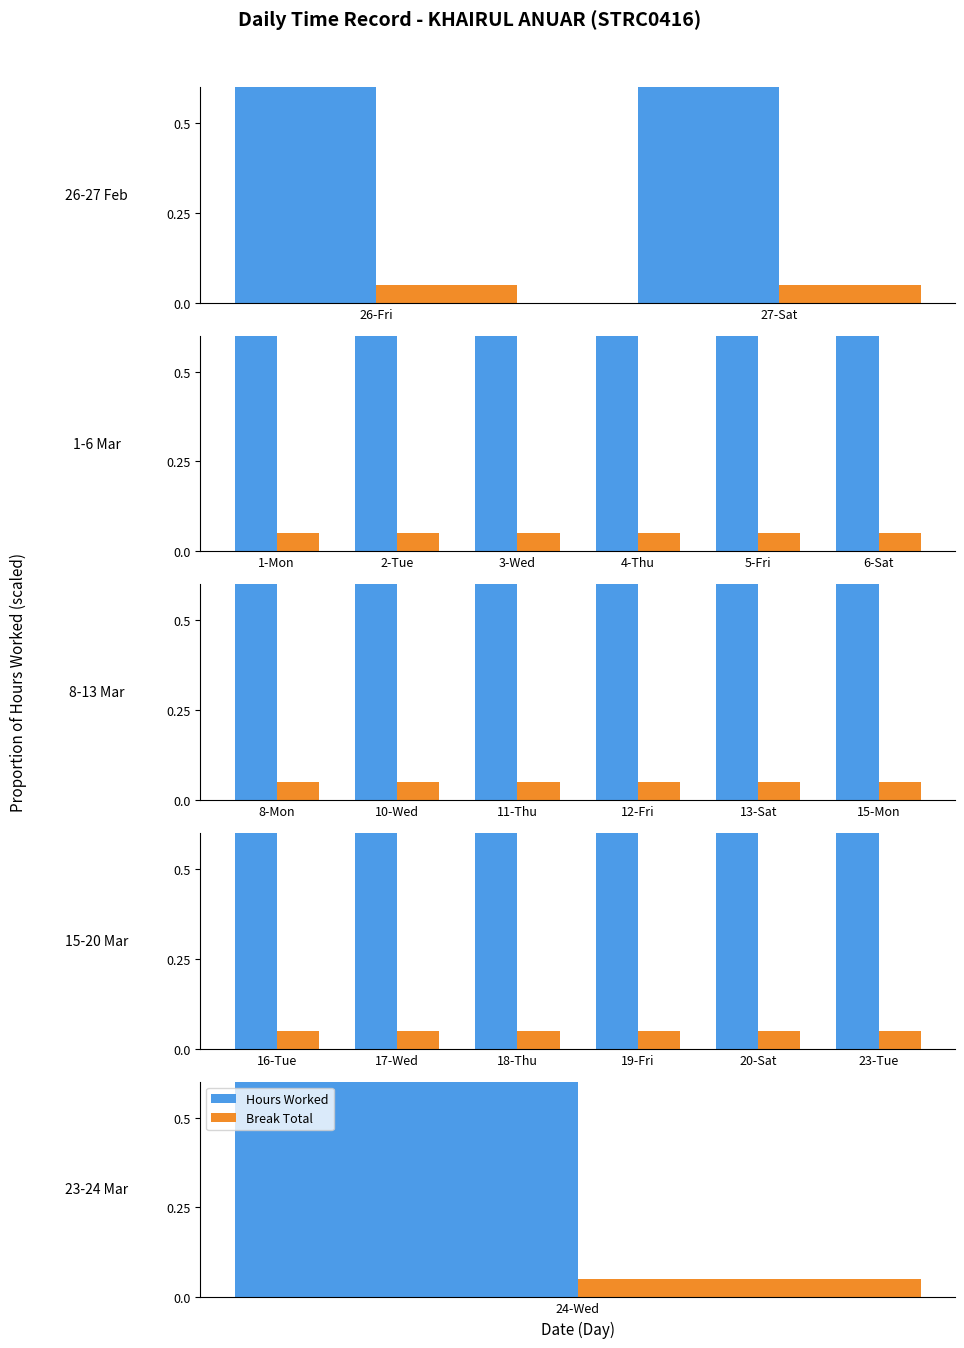

How many distinct data groups are displayed?

2